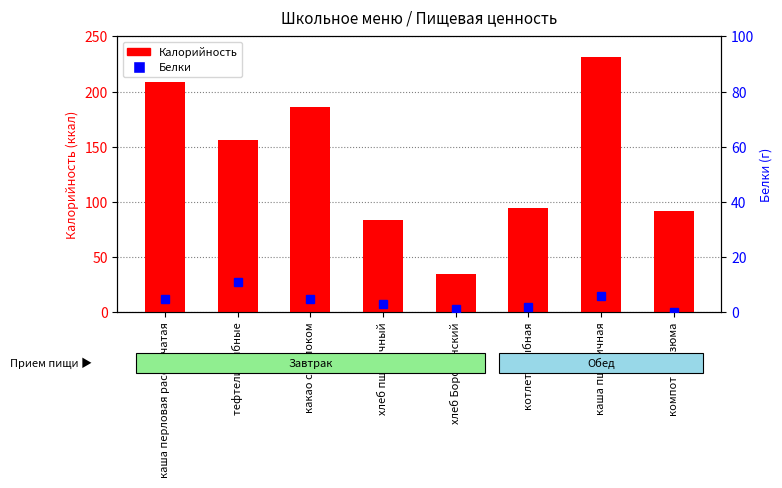

Reading left to right, what are all the values shown in this chart?

Калорийность: каша перловая рассыпчатая=209.0	тефтели рыбные=156.0	какао с молоком=186.0	хлеб пшеничный=84.0	хлеб Бородинский=34.8	котлета рыбная=95.0	каша пшеничная=231.0	компот из изюма=92.0
Белки: каша перловая рассыпчатая=5.0	тефтели рыбные=11.0	какао с молоком=5.0	хлеб пшеничный=3.0	хлеб Бородинский=1.3	котлета рыбная=2.0	каша пшеничная=6.0	компот из изюма=0.0